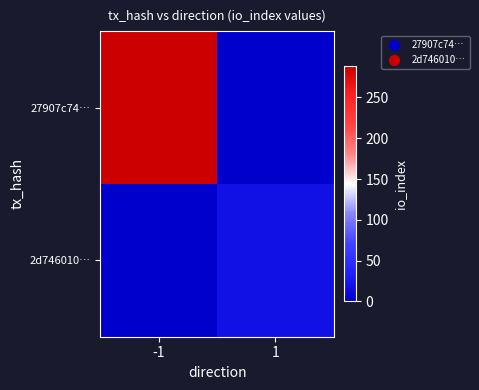

Which series has the largest total across all categories?

27907c74…